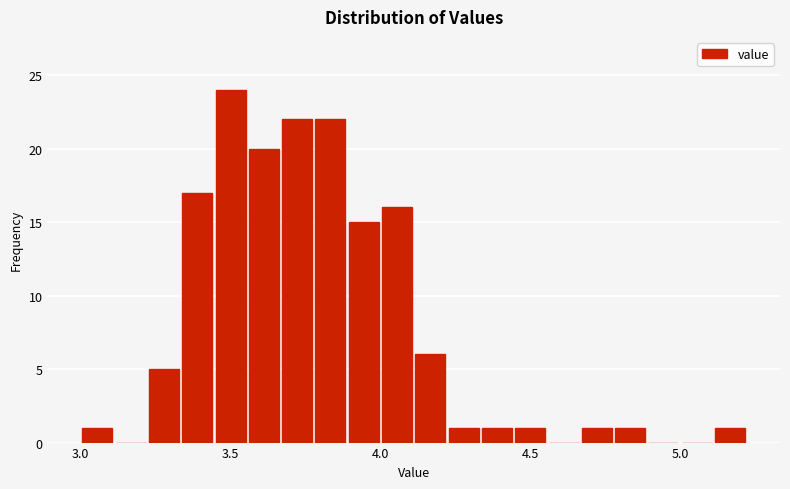

Around what value on the x-axis is the tallest bar? Give the approximate position of its centre, as read against the axis.

3.50